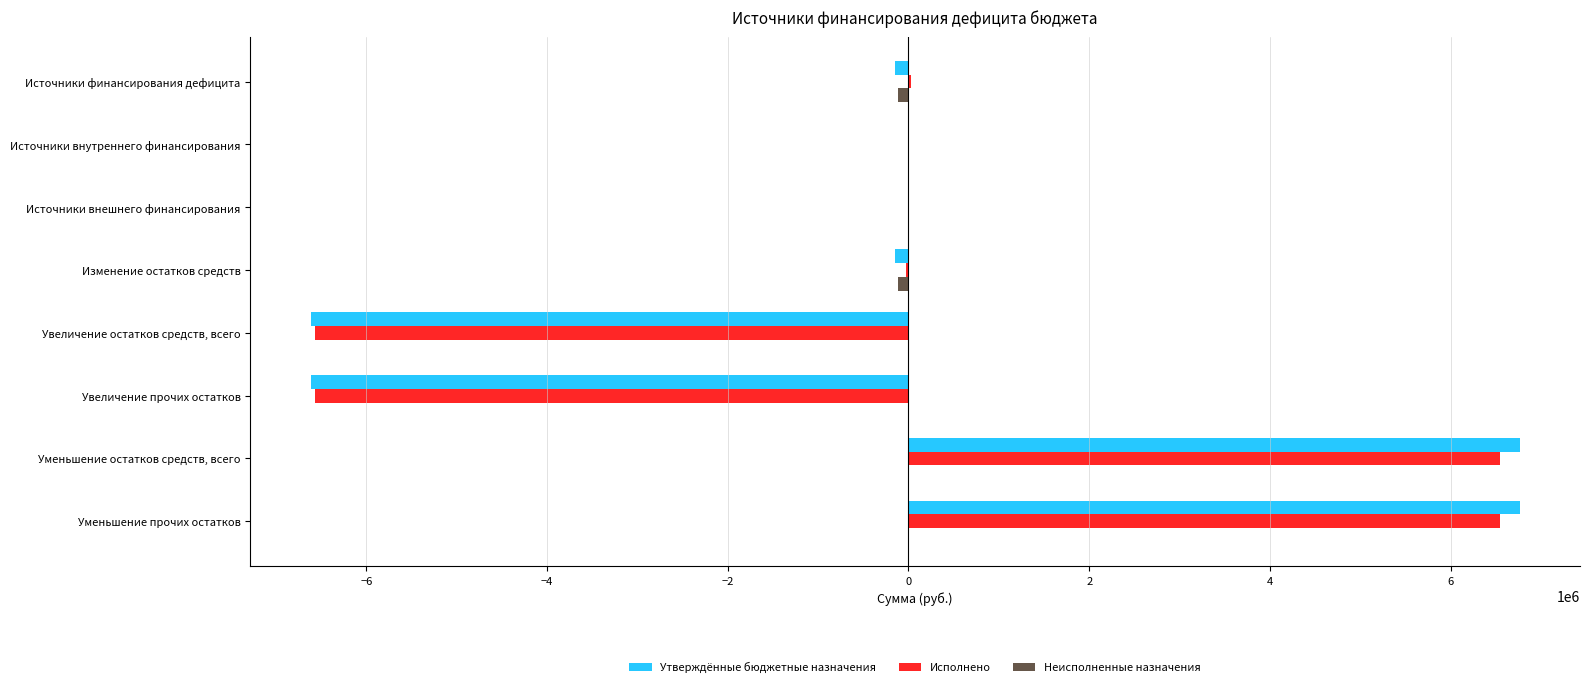

The Утверждённые бюджетные назначения series shows 0.0 at Источники внешнего финансирования. True or false?

True